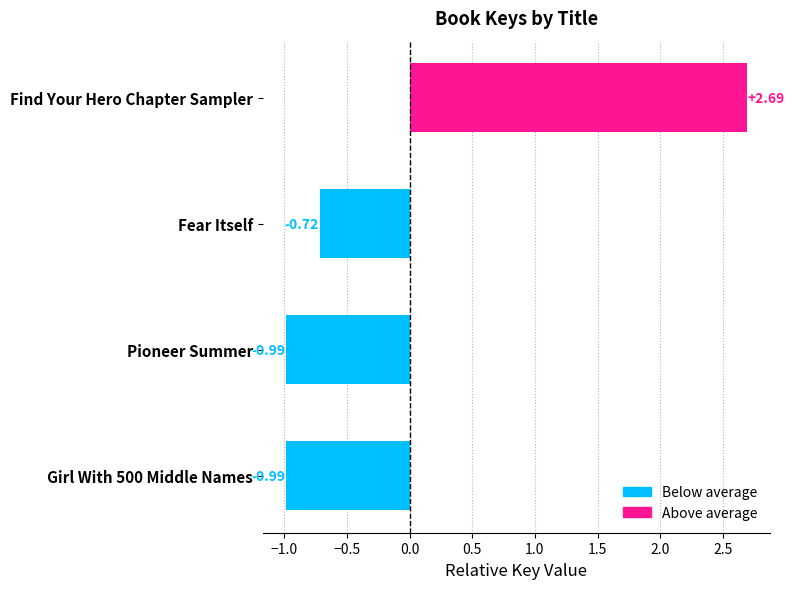

The chart shows a value of -1.0 at Girl With 500 Middle Names. True or false?

True